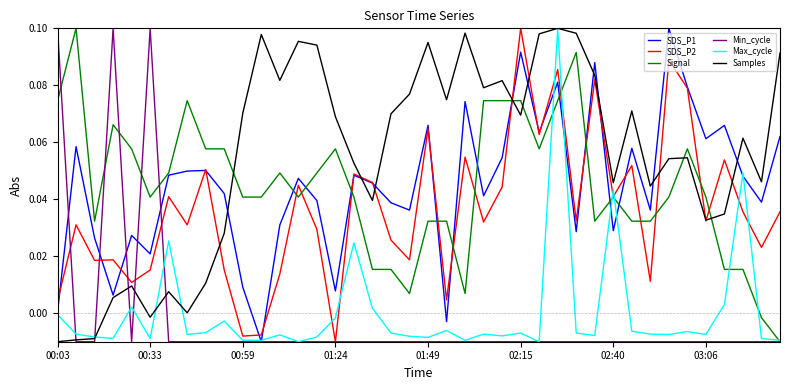

Which series has the largest total across all categories?

Samples